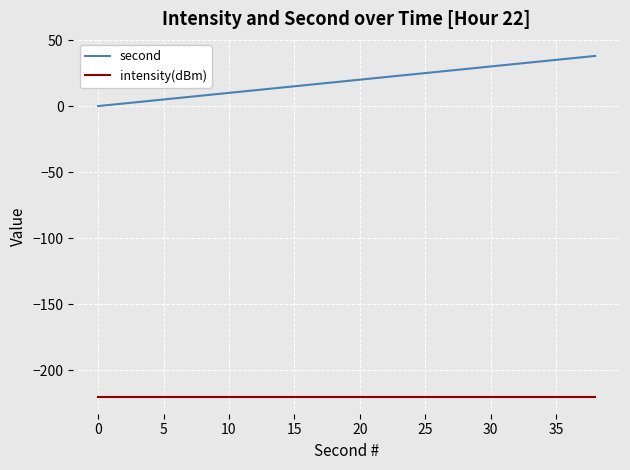

What is the maximum value for second?

38.0